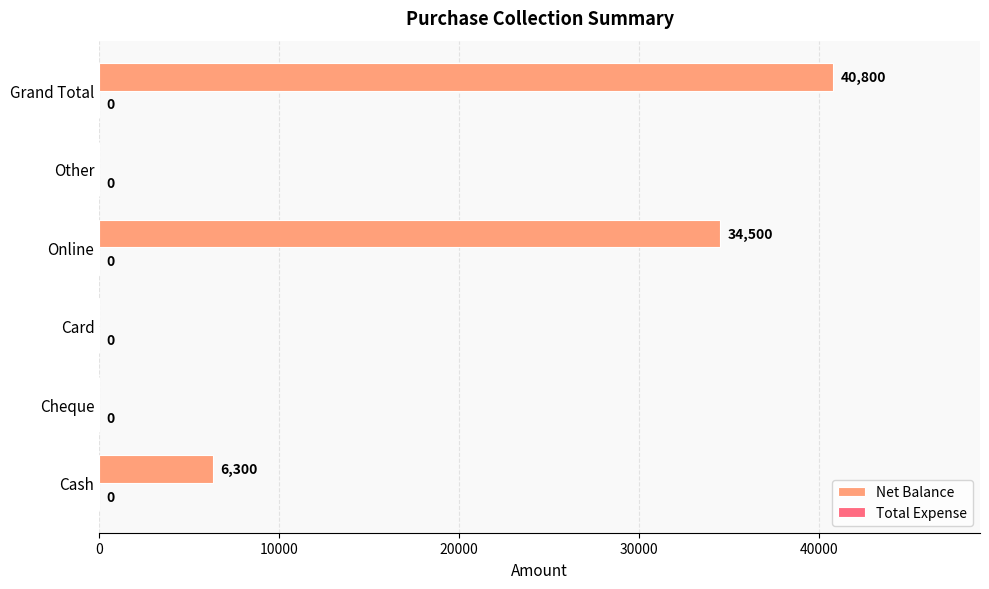

The chart shows a value of 11067 at Cash. True or false?

False